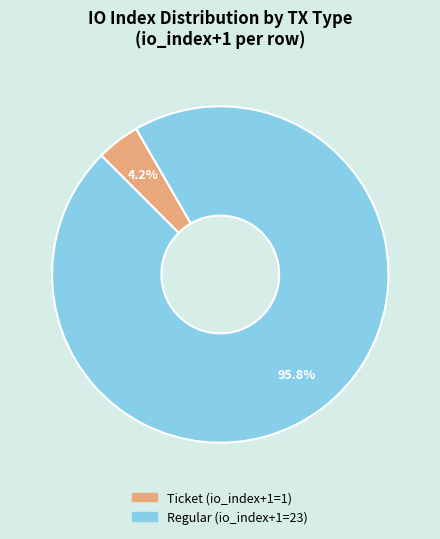

Is there a majority slice in this chart?

Yes